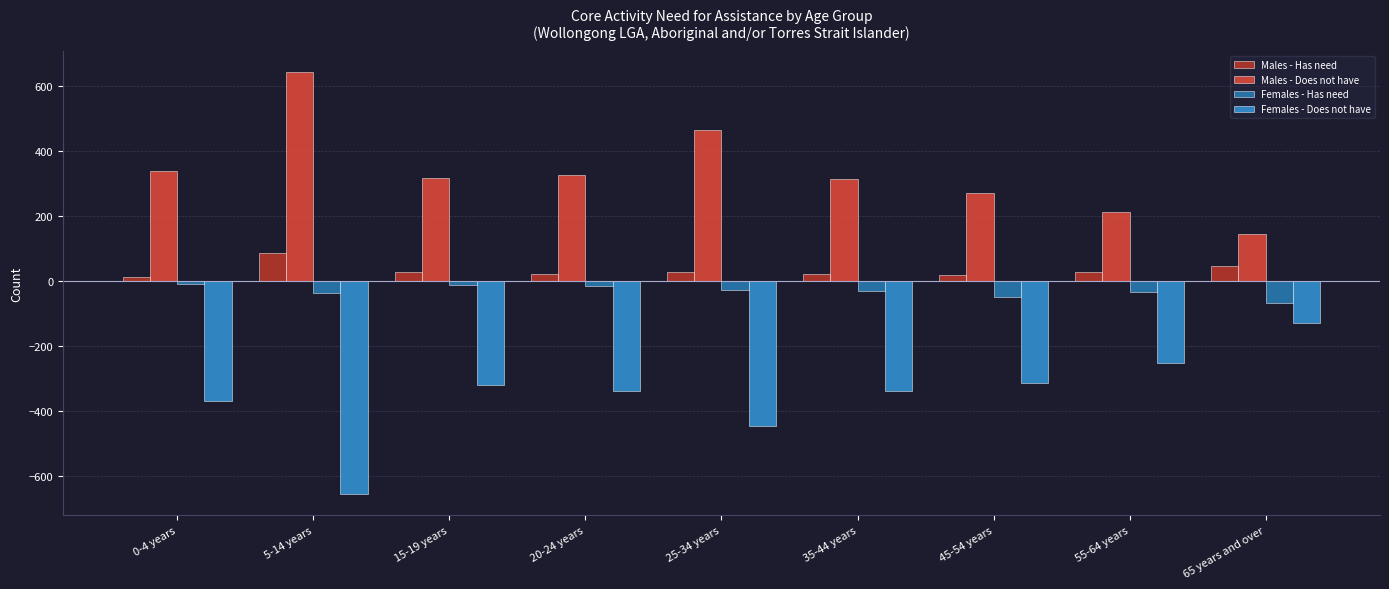

How many groups of bars are there?

9